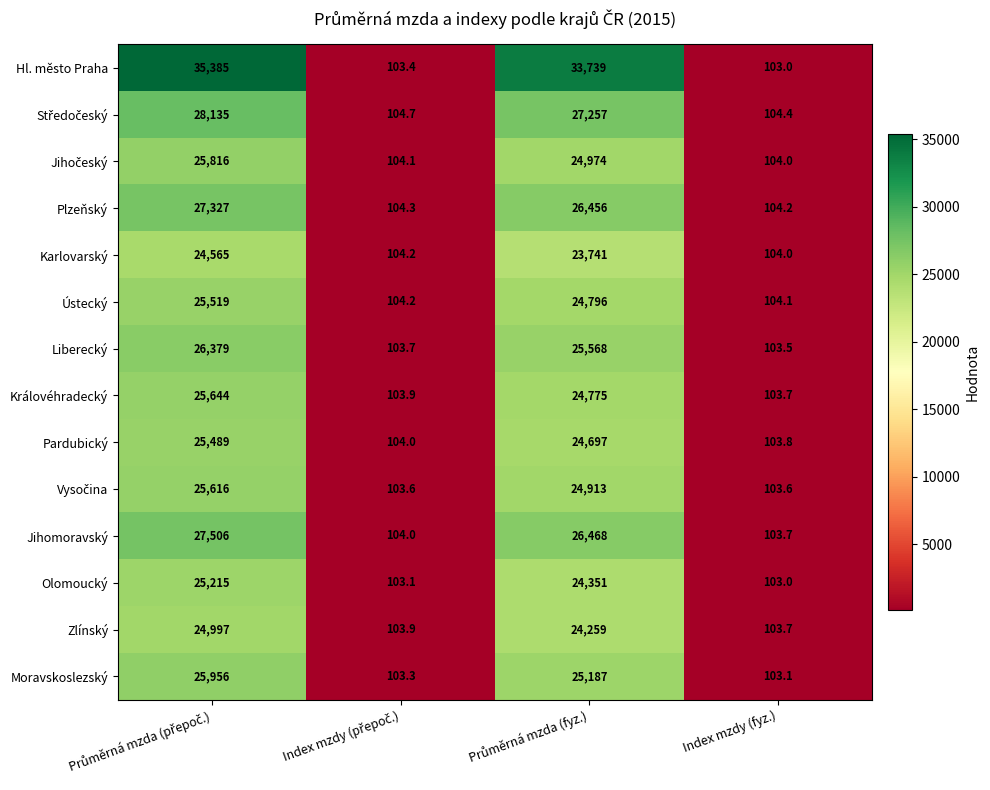

How many categories are shown in the chart?

4